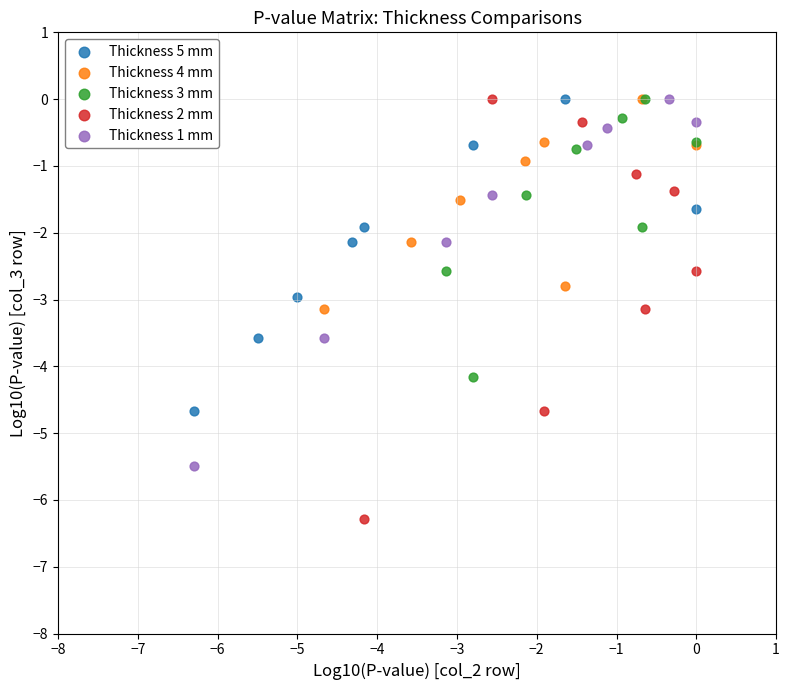

What are all the series names shown in the legend?

Thickness 5 mm, Thickness 4 mm, Thickness 3 mm, Thickness 2 mm, Thickness 1 mm